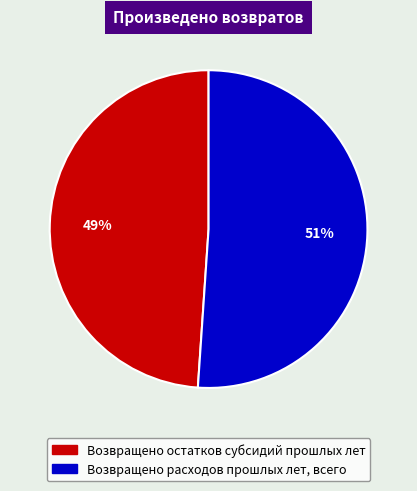

What is the smallest slice in the pie chart?

Возвращено остатков субсидий прошлых лет